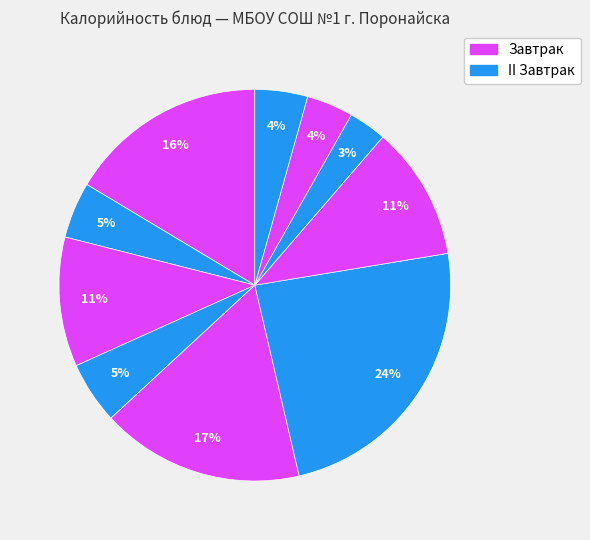

How many slices are in this pie chart?

10